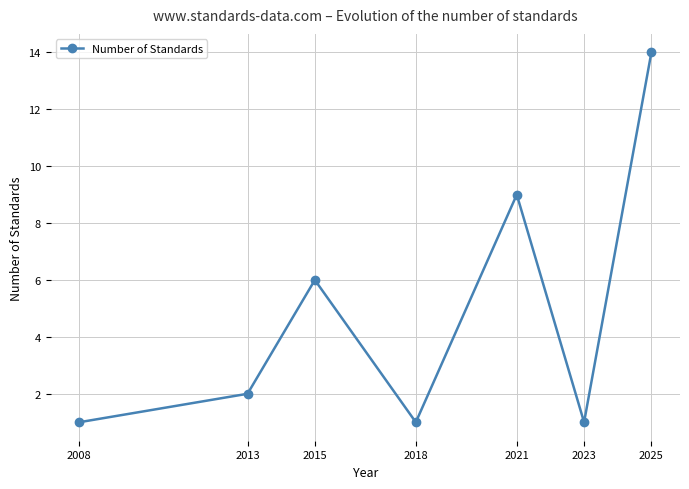

Count the number of data series in this chart.

1